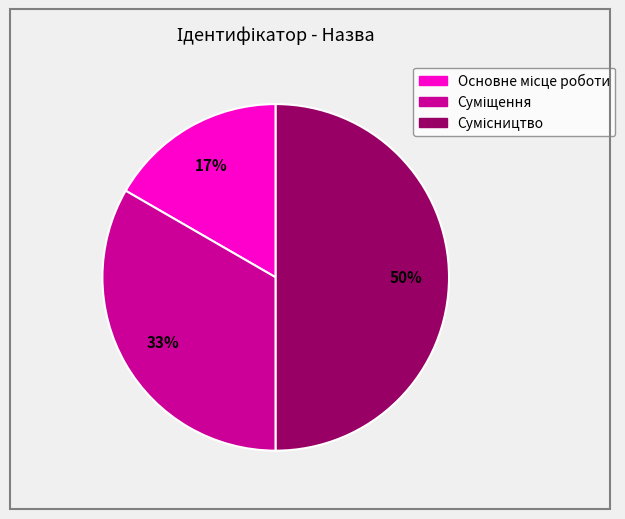

To the nearest percent, what is the difference between the largest and smallest slice percentages?

33%